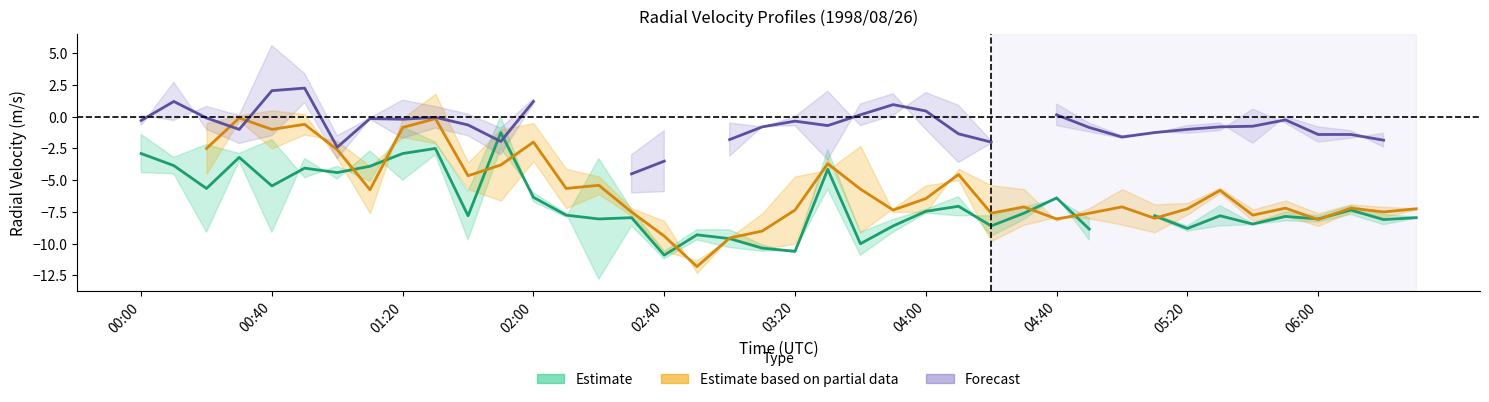

How many interior local peaks does the Estimate based on partial data series have?

12